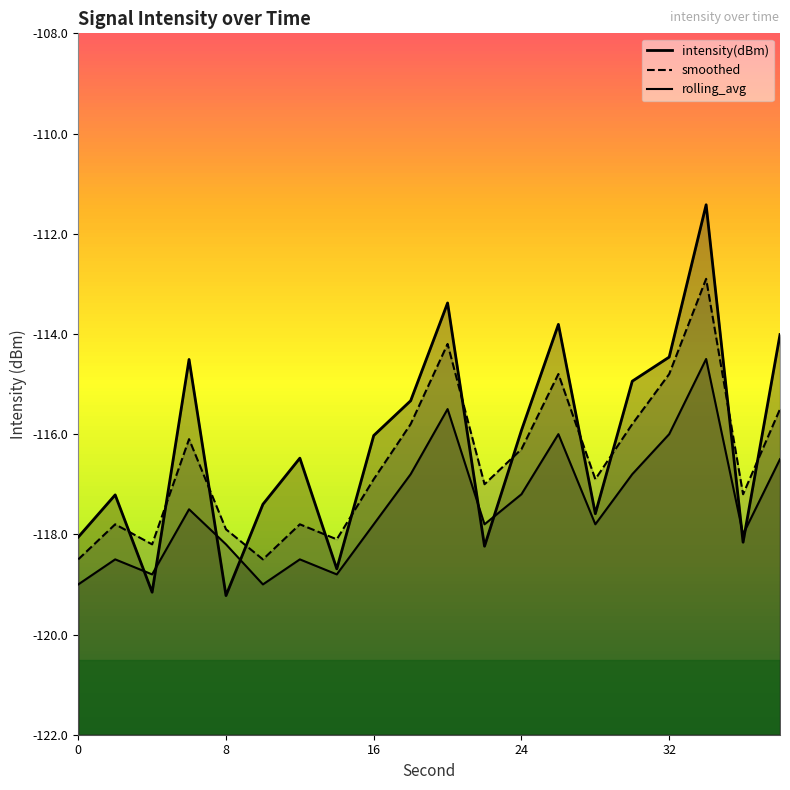

At which category does the chart reach its peak across all series?

34